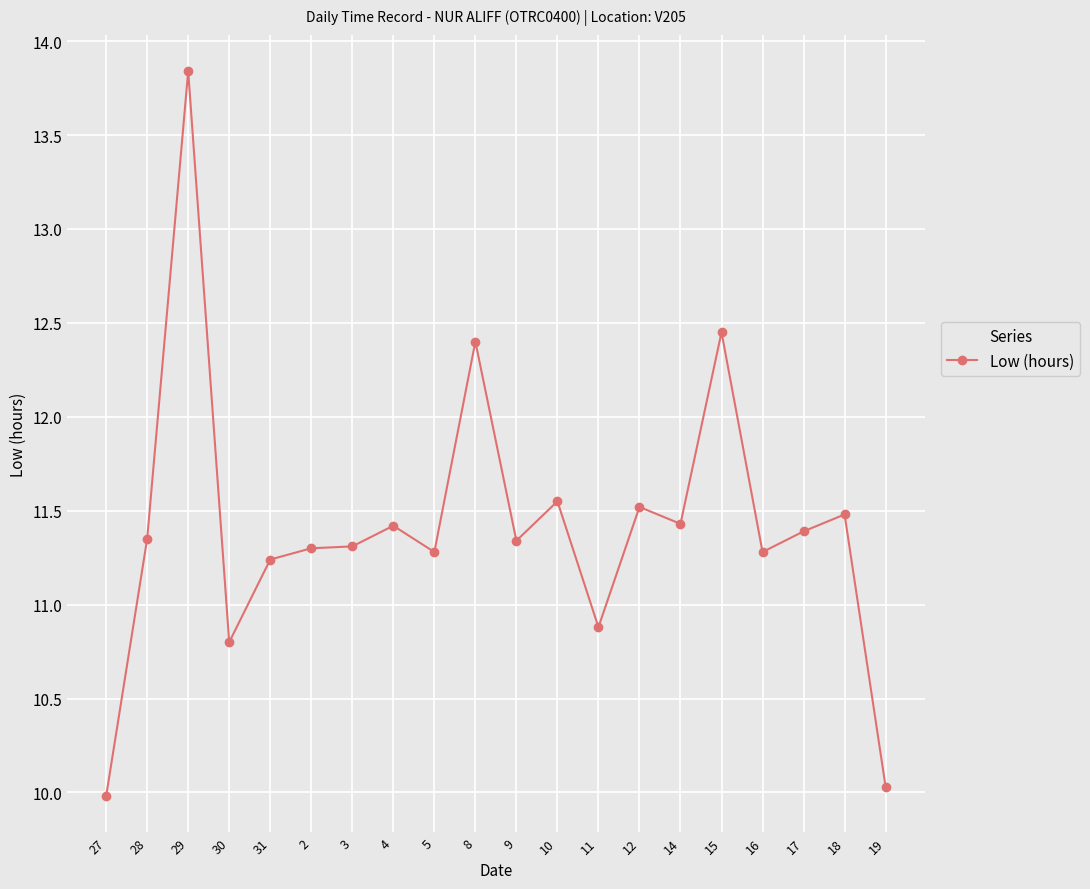

The chart shows a value of 24.0 at 29. True or false?

False